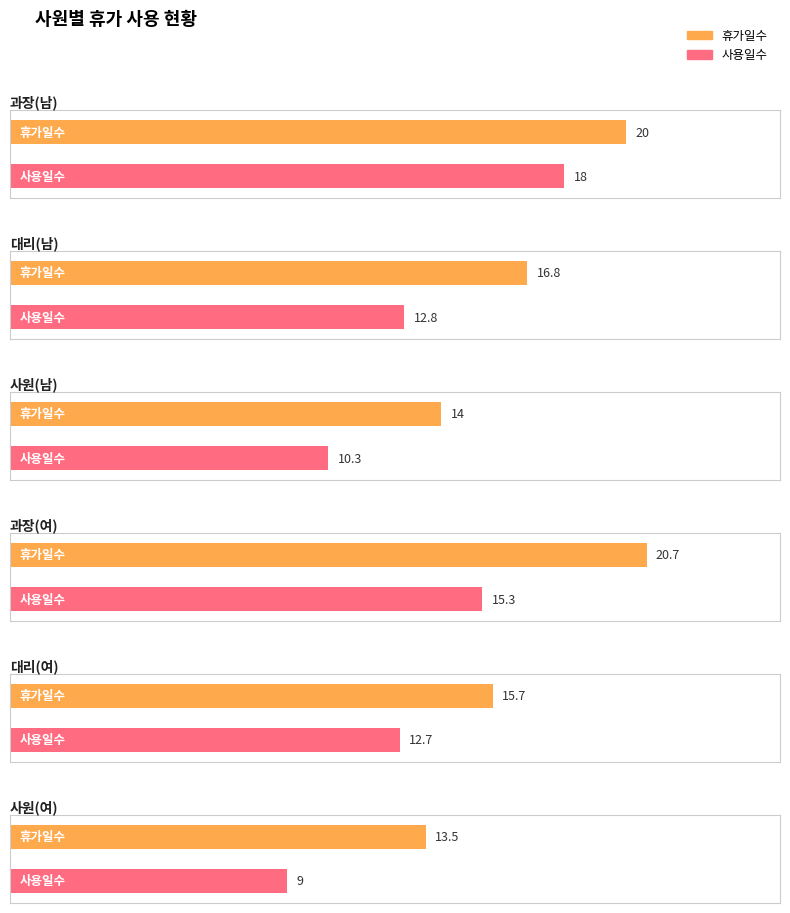

Is the value of 사용일수 at 과장(여) greater than the value of 휴가일수 at 대리(여)?

No